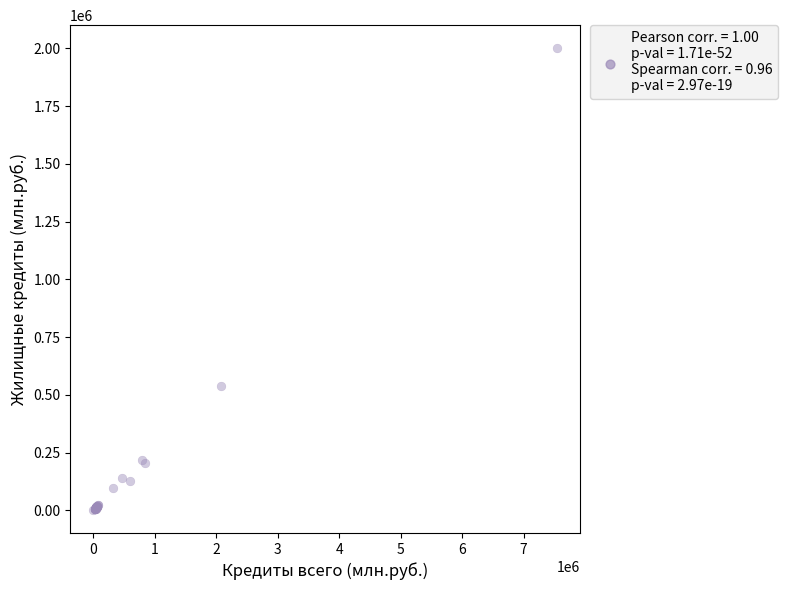

What Y value in the scatter plot is closest to 1001281?

537318